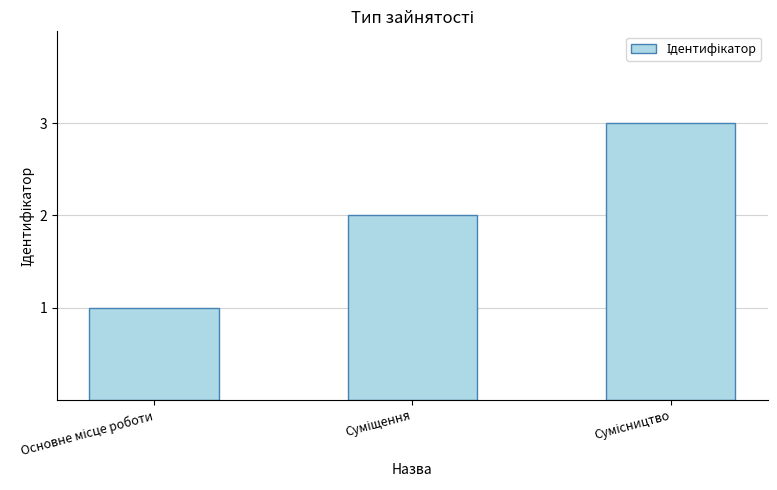

What is the greatest value displayed?

3